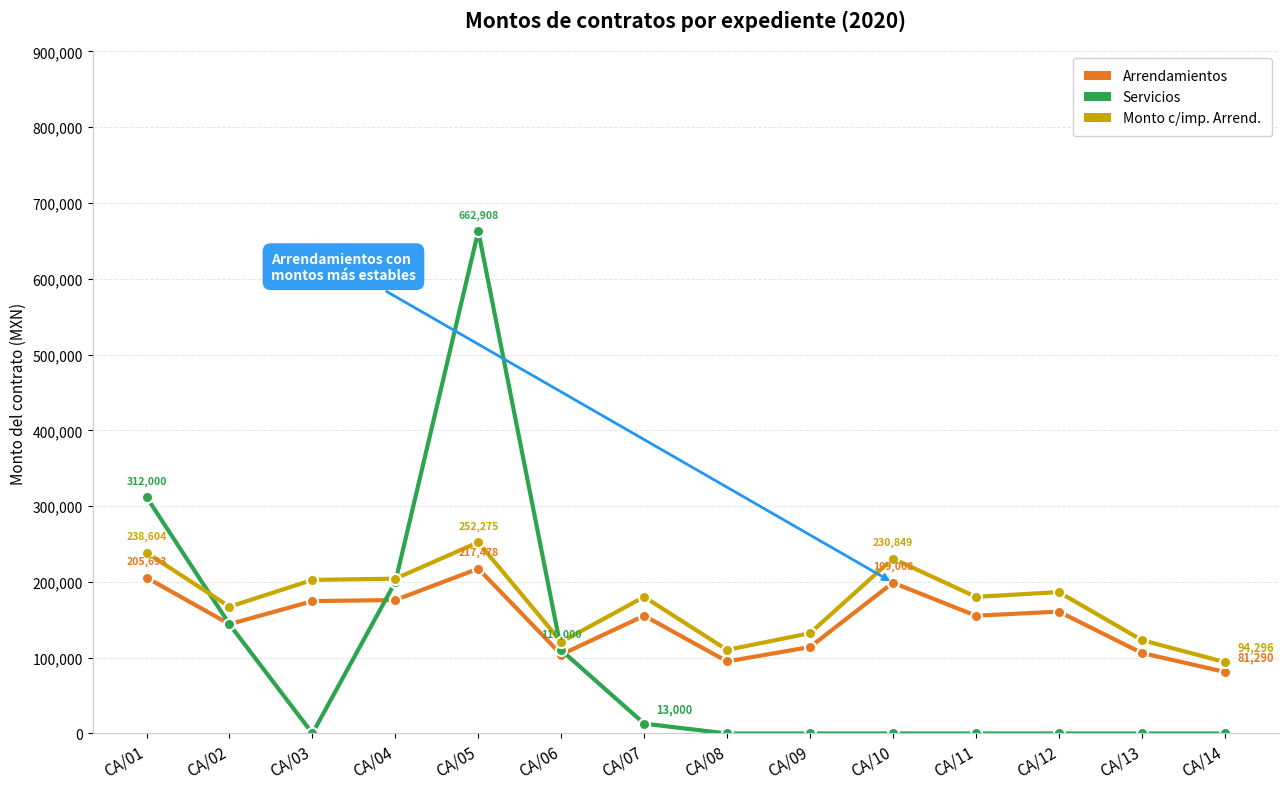

How many interior local valleys does the Arrendamientos series have?

4